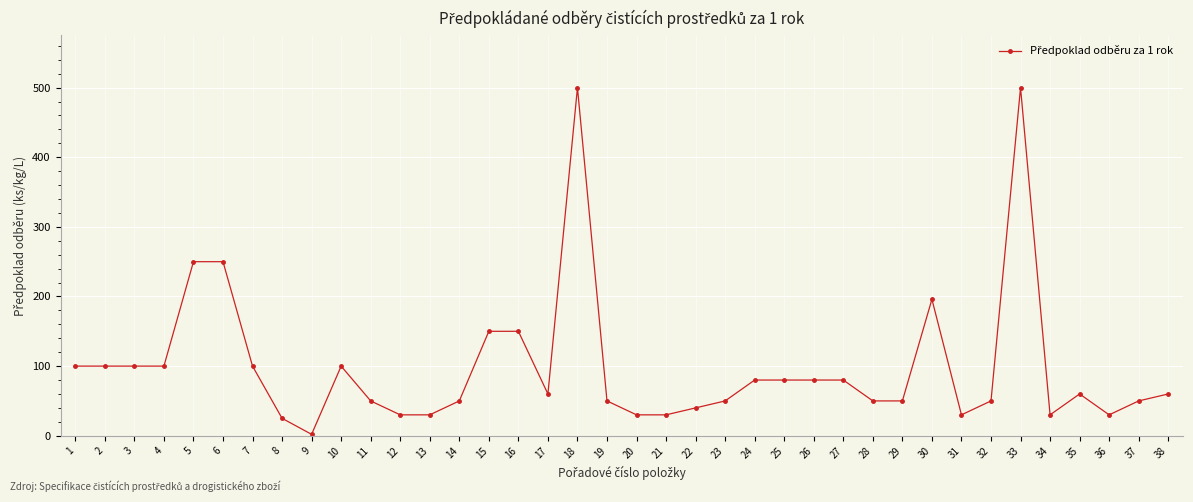

Reading right to left, transcribe all the data shown in this chart.

60	50	30	60	30	500	50	30	196	50	50	80	80	80	80	50	40	30	30	50	500	60	150	150	50	30	30	50	100	2	25	100	250	250	100	100	100	100